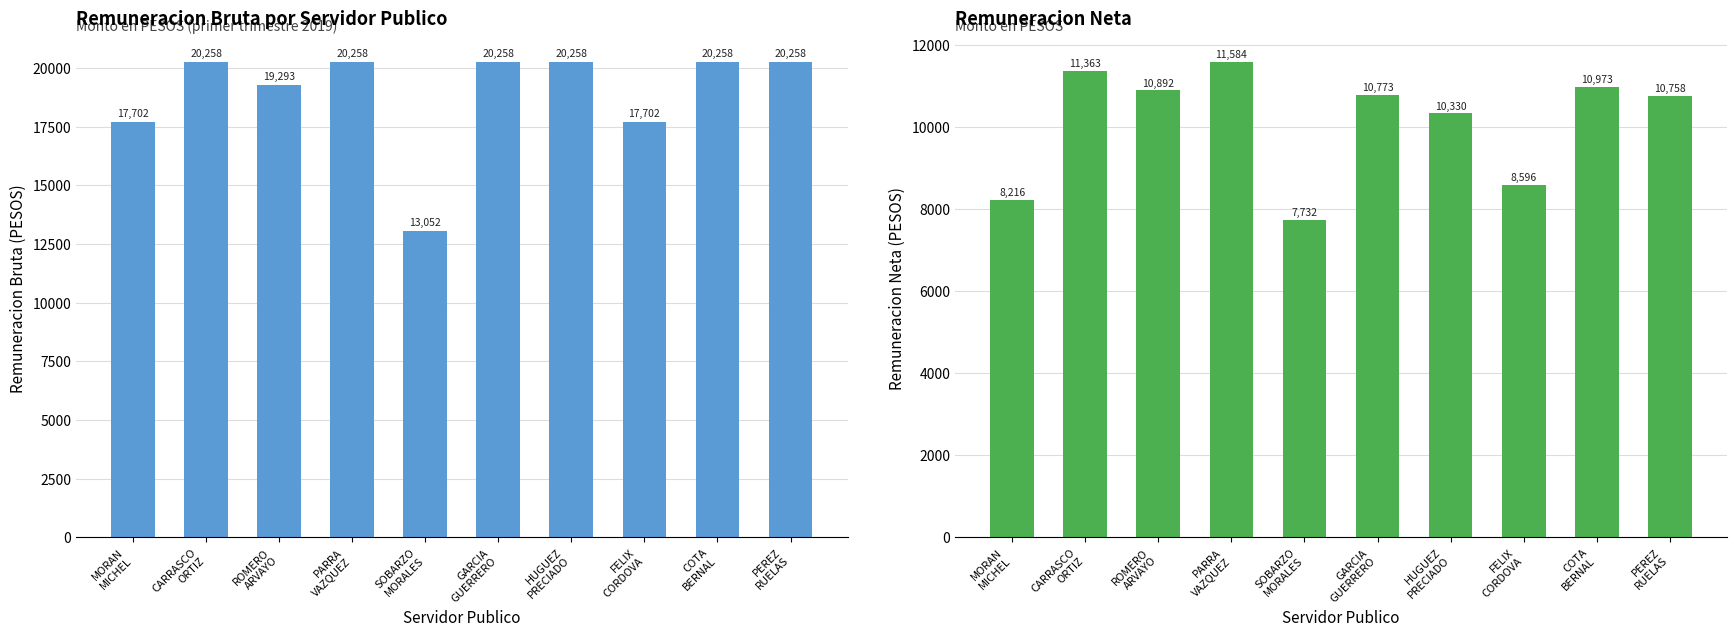

Which series has the largest total across all categories?

Remuneracion bruta